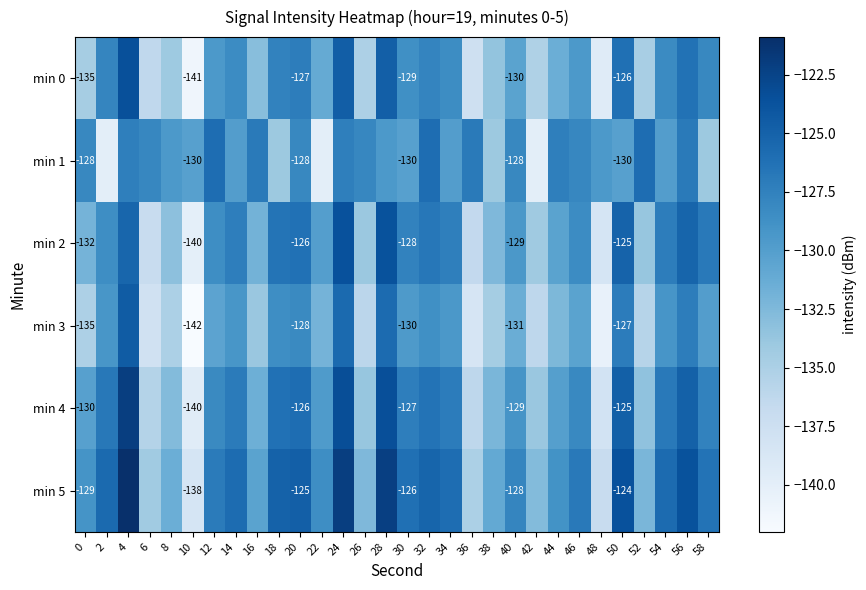

Which series has the largest total across all categories?

min 5